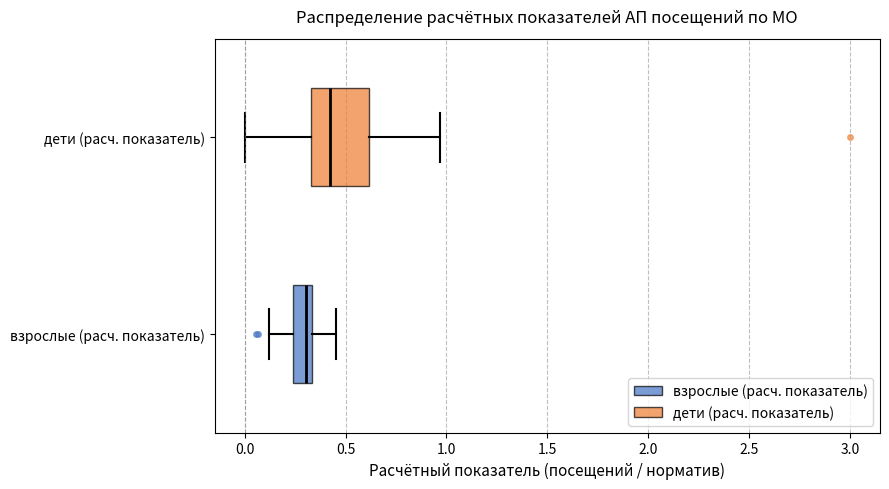

Which box's median line is the furthest to the left?

взрослые (расч. показатель)